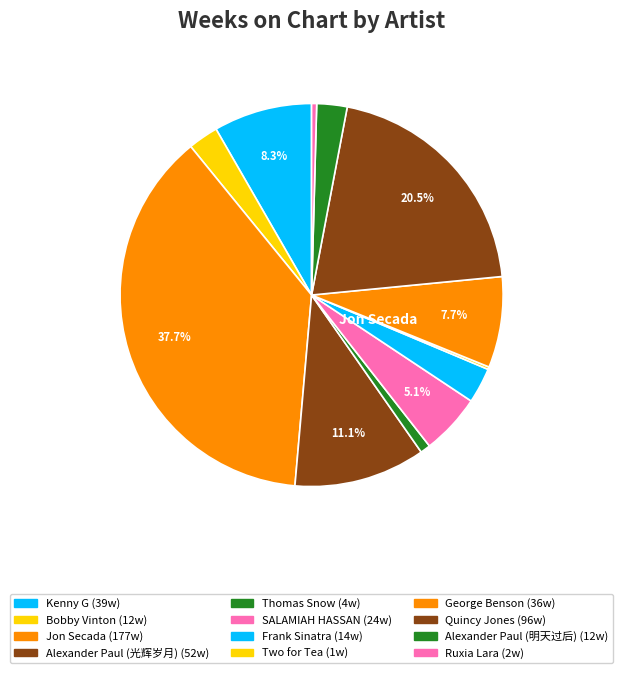

What is the smallest slice in the pie chart?

Two for Tea